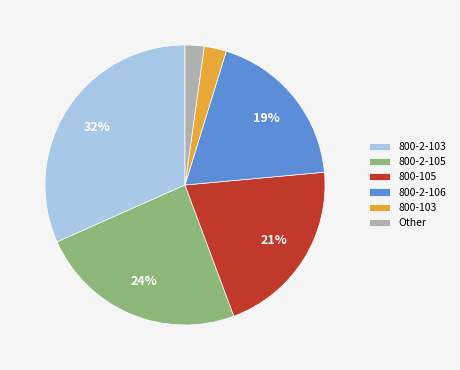

Is the sum of 800-2-105 and Other greater than half?

No